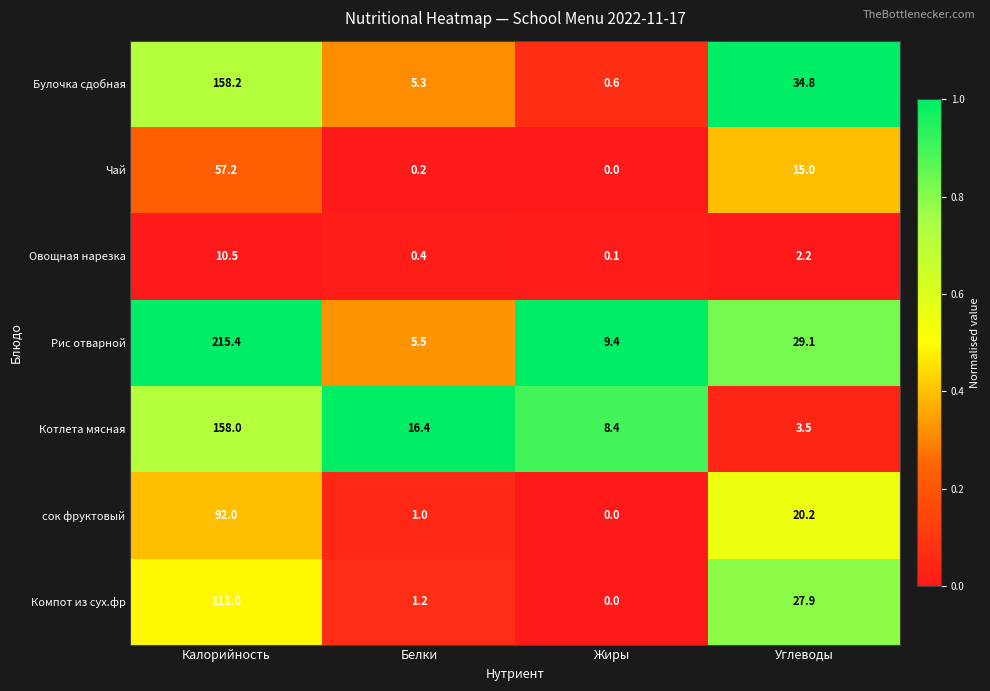

Between Жиры and Углеводы, which series saw the biggest shift?

Булочка сдобная